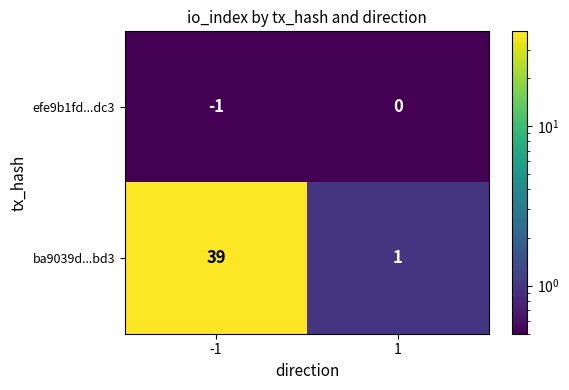

At which category is the sum across all series the highest?

-1